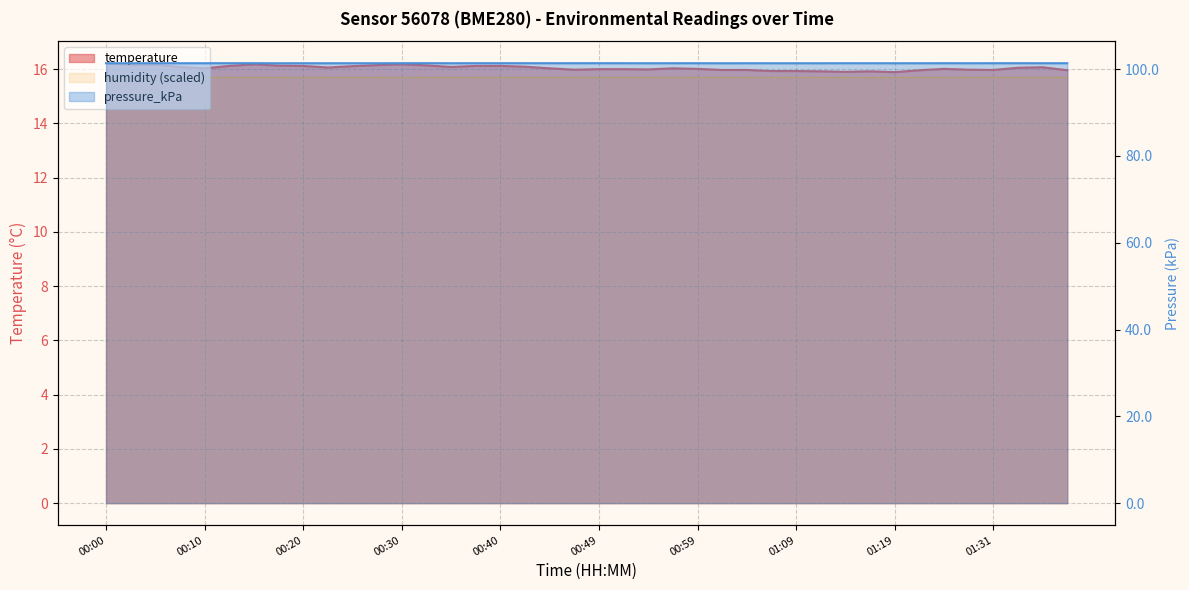

What is the label of the 29th point from the right?

00:28